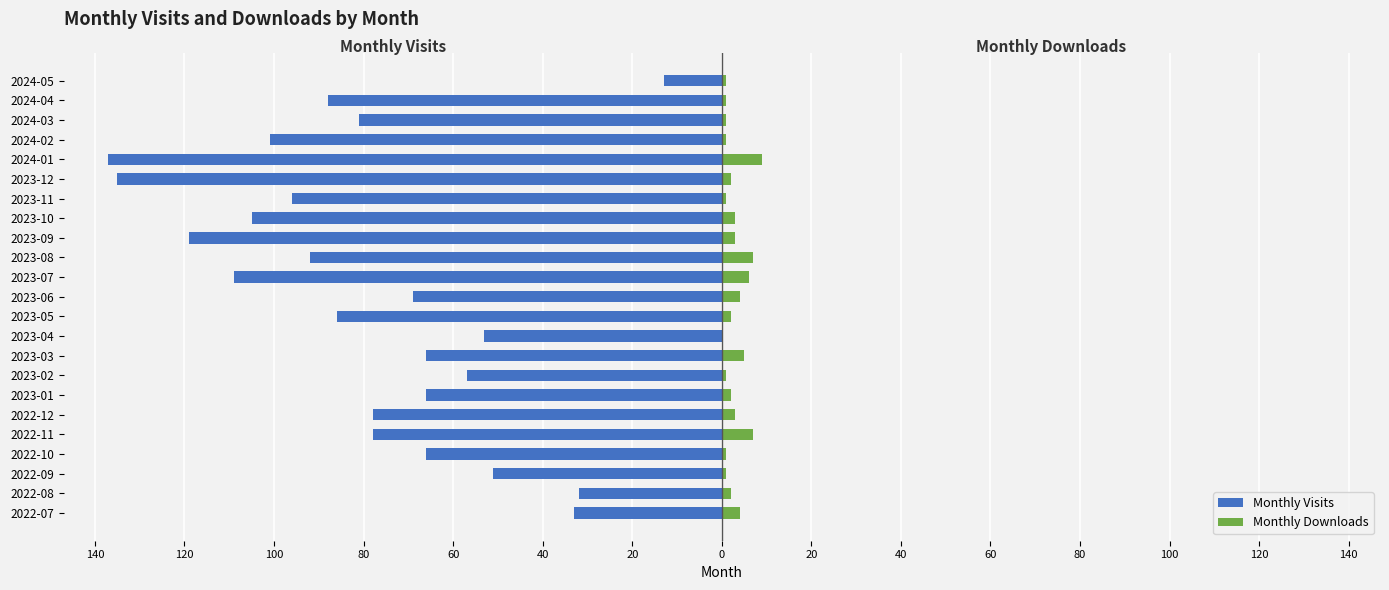

What is the sum of all Monthly Downloads values?

67